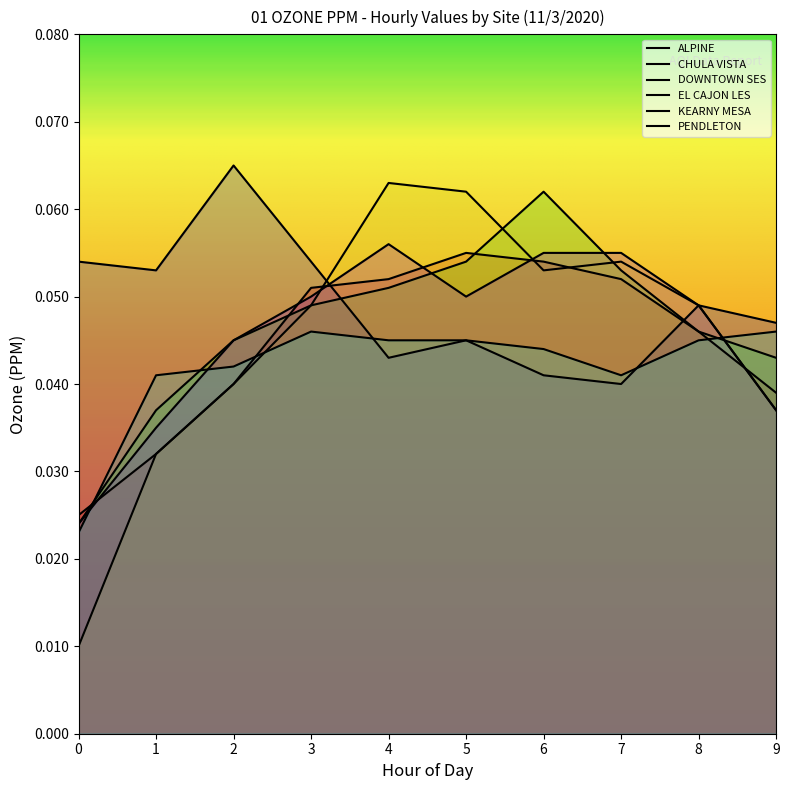

What is the sum of the PENDLETON values at 2 and 7?

0.1